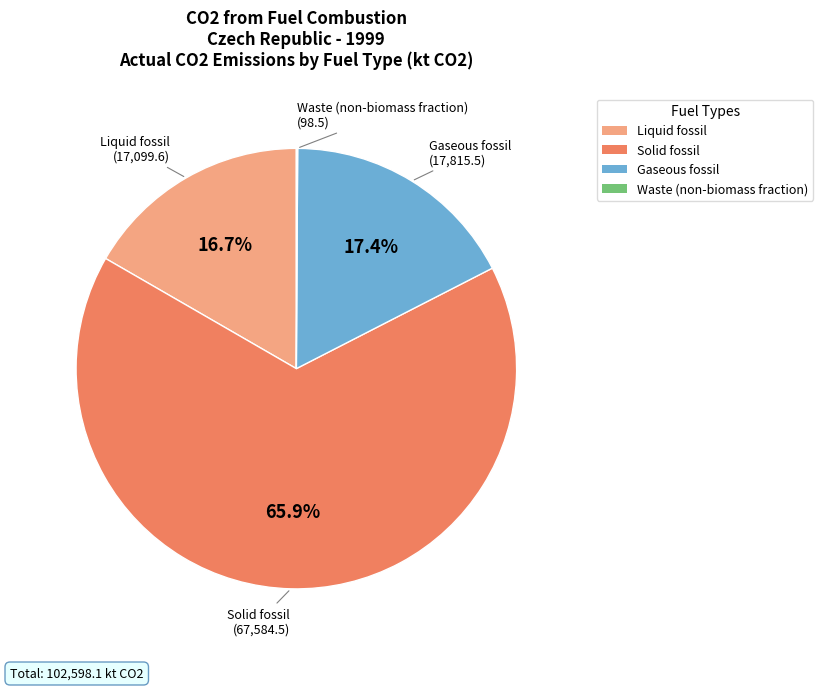

Combined, what portion of the pie is Solid fossil and Gaseous fossil?

83.2%